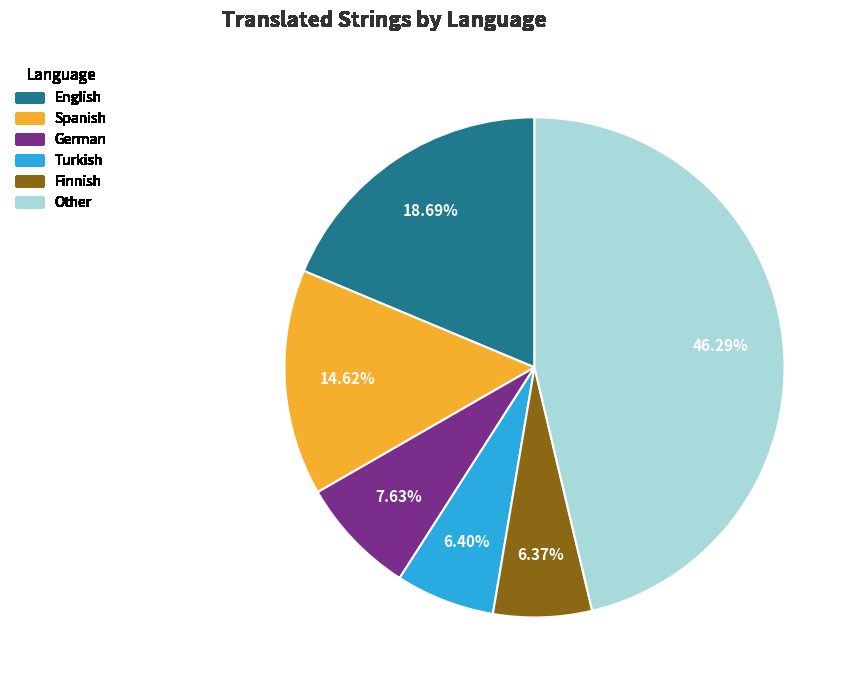

Which has a higher value, German or Other?

Other